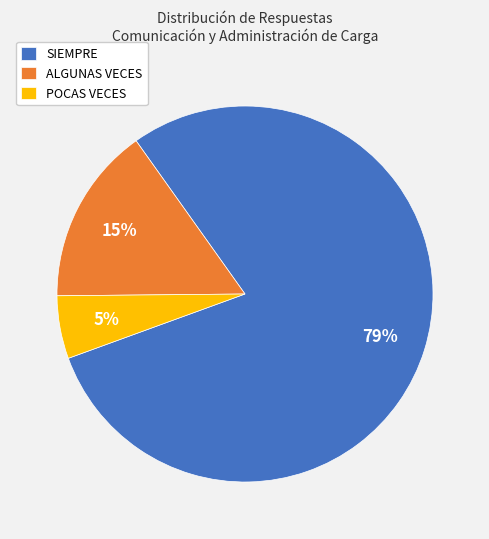

What percentage is the POCAS VECES slice, to the nearest percent?

5%